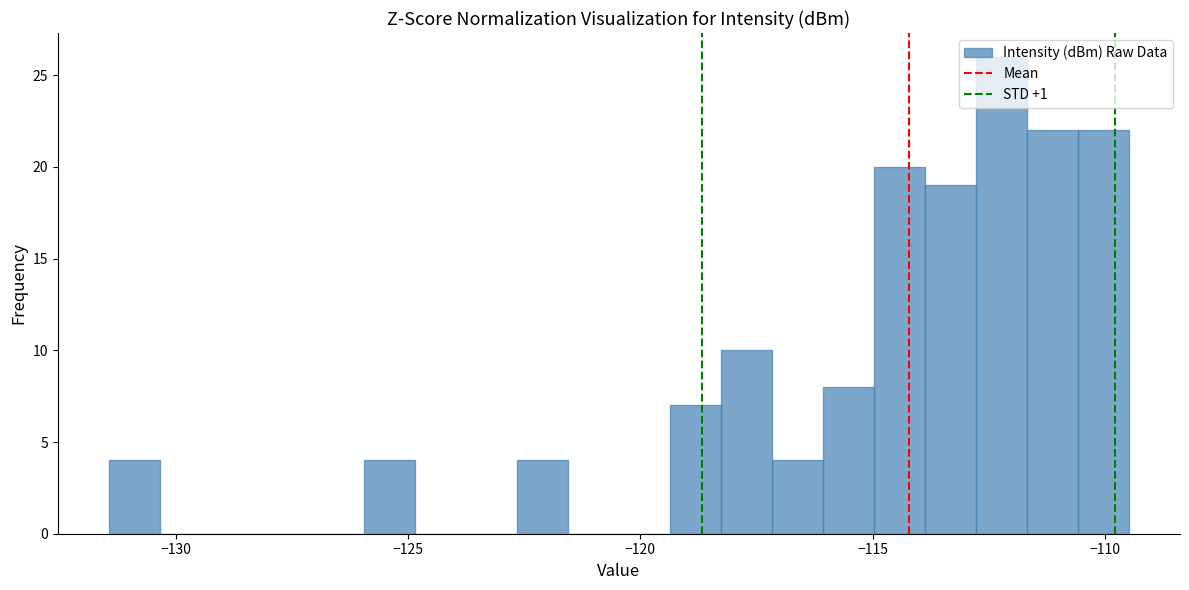

Read against the x-axis, roughly where is the centre of the tallest bar?

-112.0